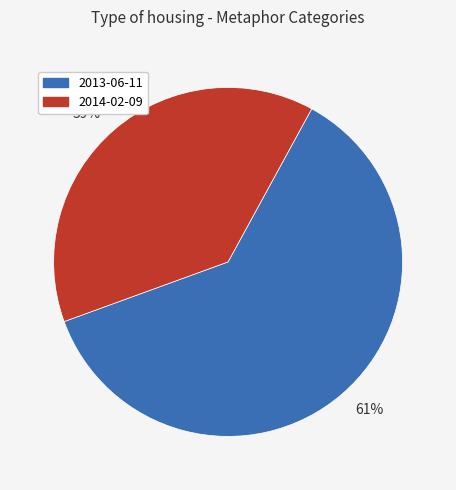

Does any single category account for the majority?

Yes